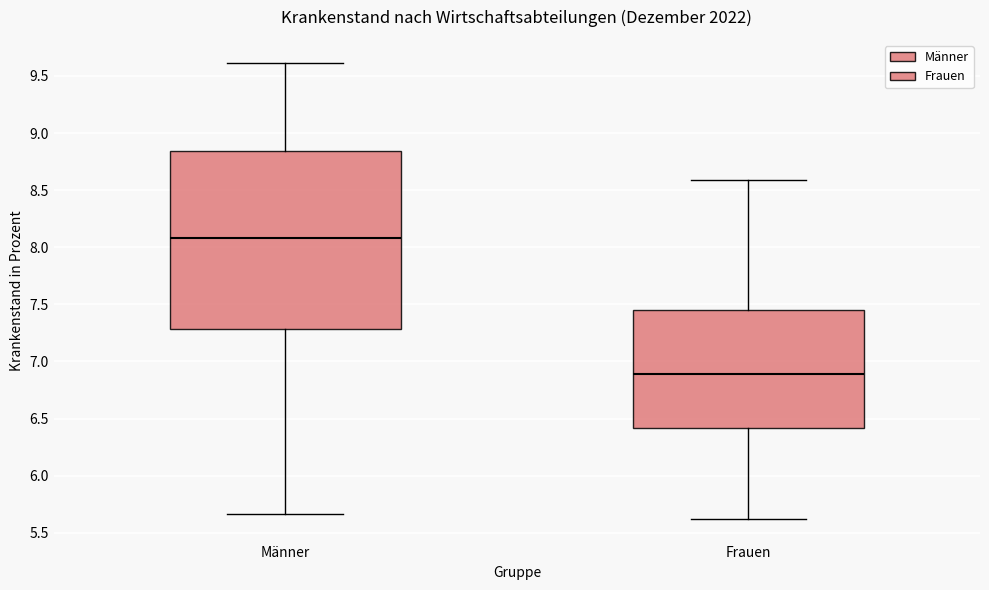

Reading left to right, read every box against the y-axis: the position of its median line, the range the box covers, and the ends of its whiskers. The values are not printed on the chart, so give them approximately, as read against the axis.

Männer: median 8.10, box 7.30 to 8.85, whiskers 5.65 to 9.60
Frauen: median 6.90, box 6.40 to 7.45, whiskers 5.60 to 8.60